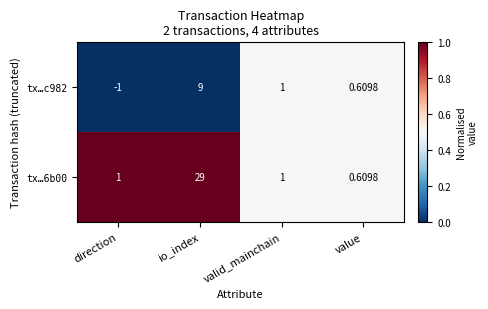

Rank the categories by tx…c982 value from lowest to highest.

direction, value, valid_mainchain, io_index